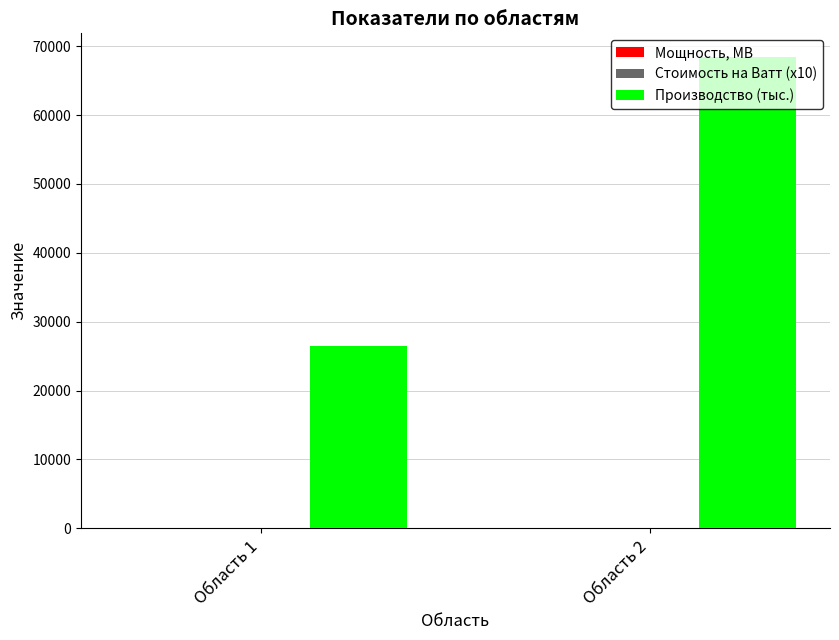

Which series has the largest total across all categories?

Производство (тыс.)